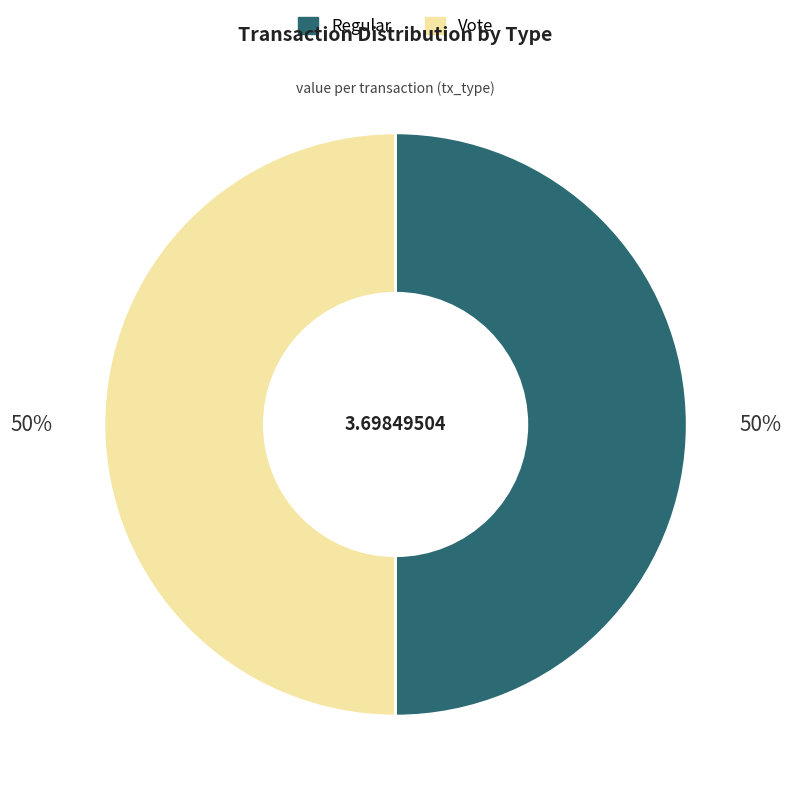

To the nearest percent, what is the difference between the Vote and Regular slice percentages?

0%